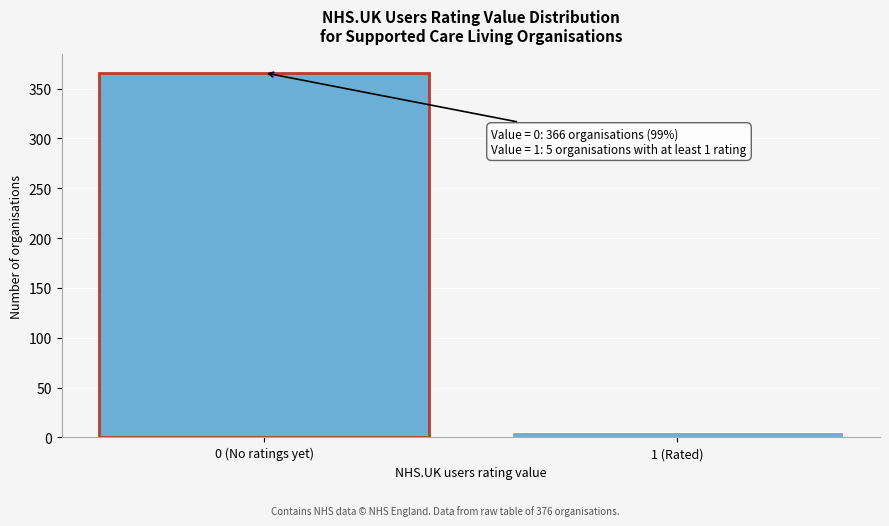

Reading right to left, extract all data points from this chart.

1 (Rated)=5	0 (No ratings yet)=366